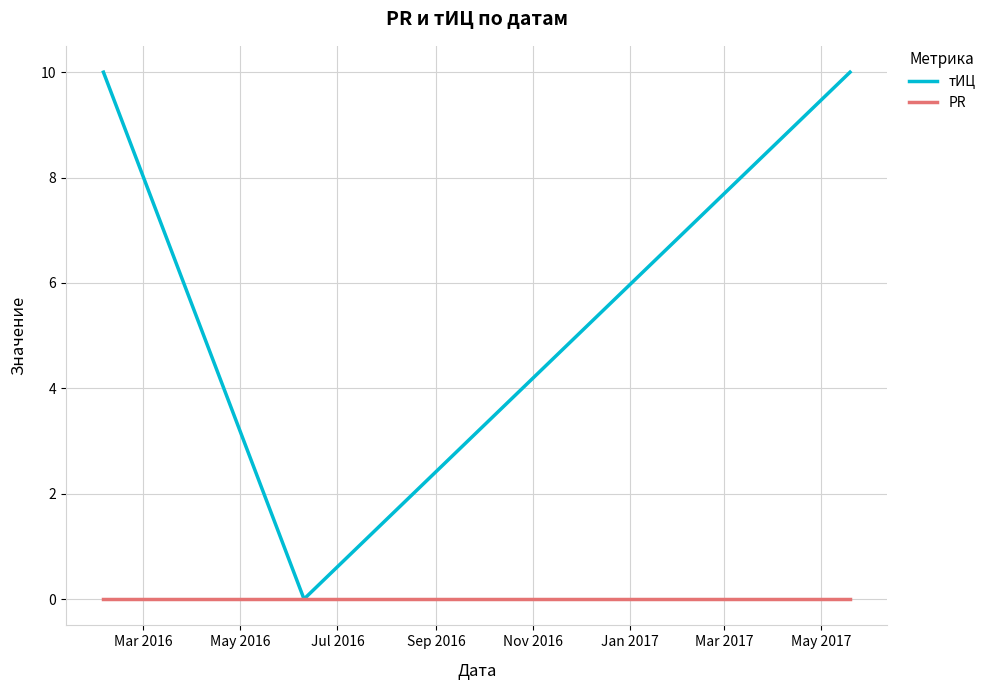

List the series in order of their overall mean, highest first.

тИЦ, PR